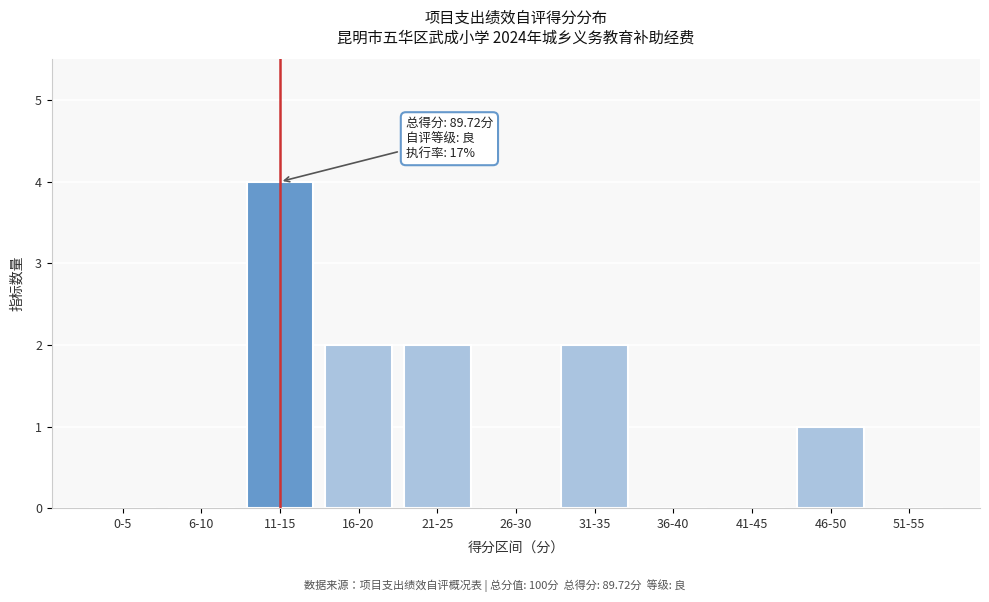

Reading right to left, extract all data points from this chart.

51-55=0	46-50=1	41-45=0	36-40=0	31-35=2	26-30=0	21-25=2	16-20=2	11-15=4	6-10=0	0-5=0